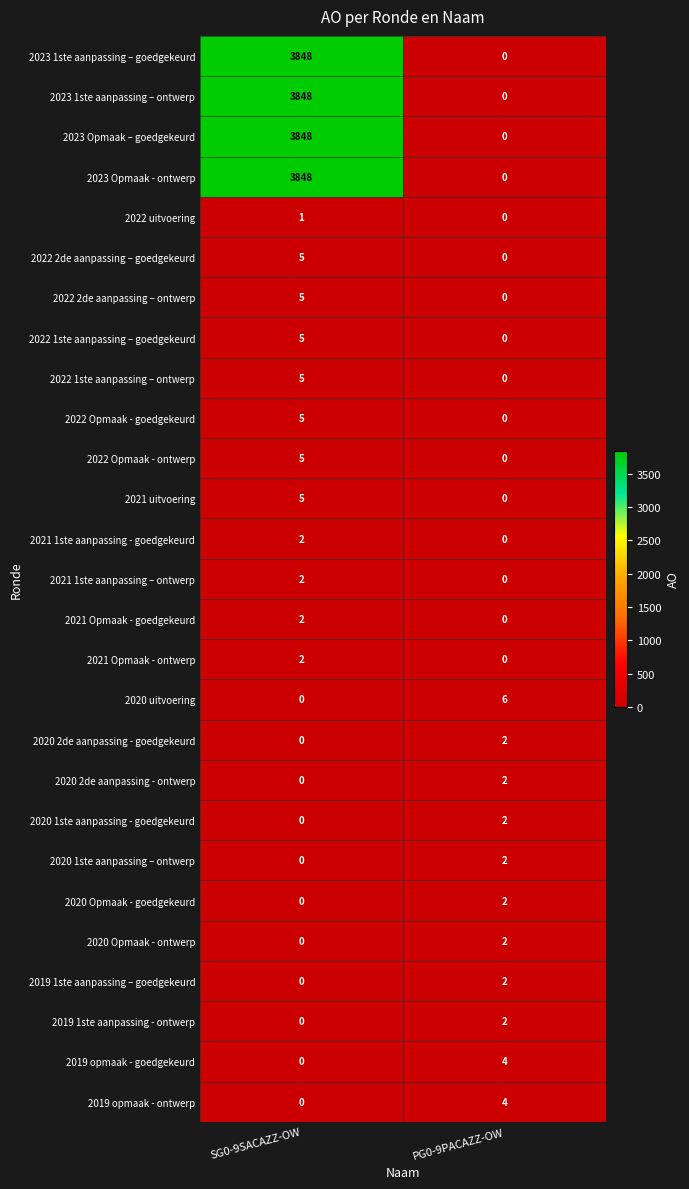

What is the total value across all series at SG0-9SACAZZ-OW?

15436